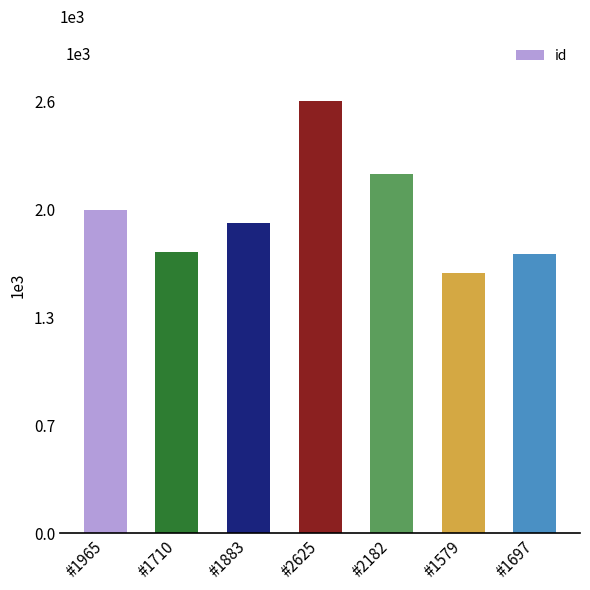

Are the bars horizontal?

No